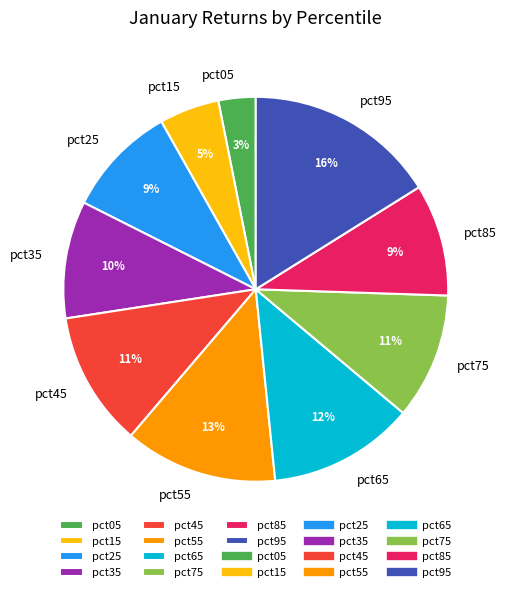

Is it true that pct85 is 24% of the pie?

False